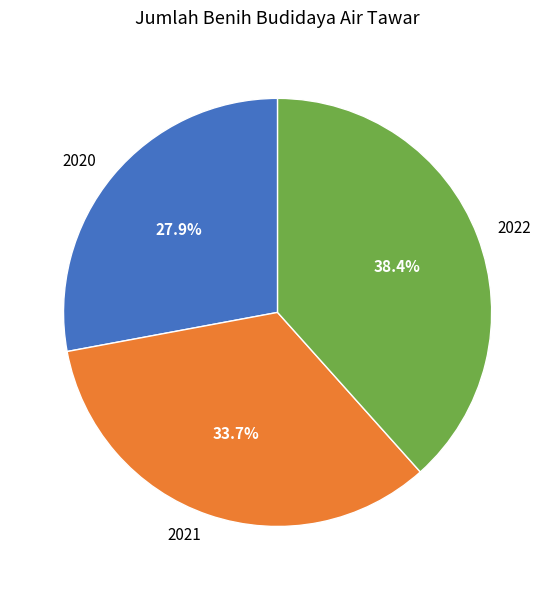

To the nearest percent, what portion does 2022 represent?

38%